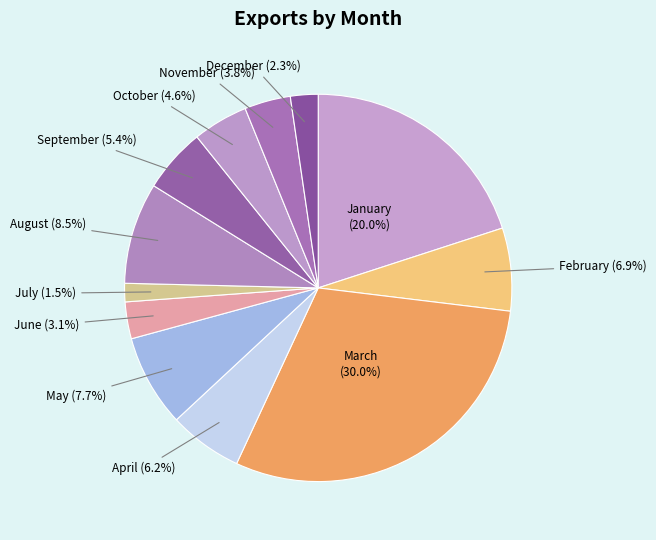

The July slice represents 7% of the pie. True or false?

False